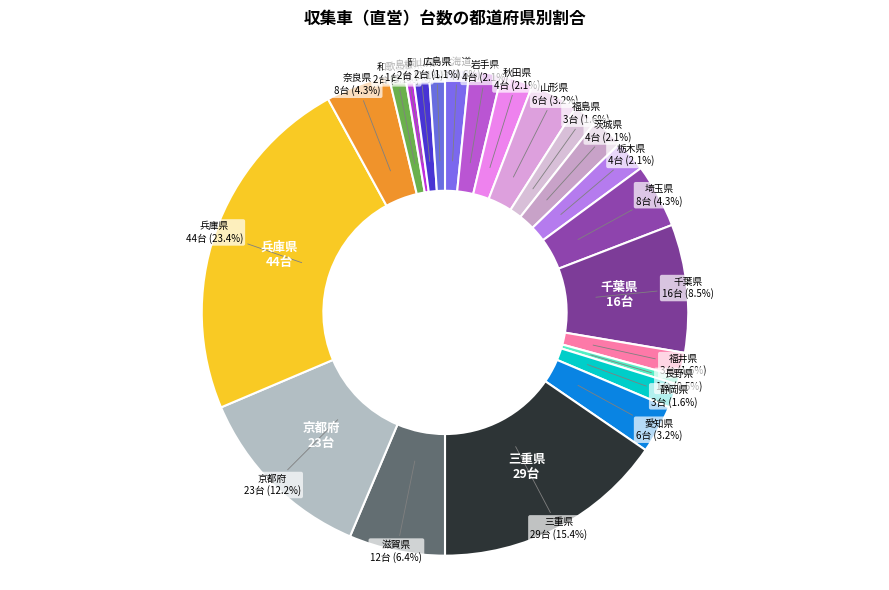

Rank the categories by value from highest to lowest.

兵庫県, 三重県, 京都府, 千葉県, 滋賀県, 埼玉県, 奈良県, 山形県, 愛知県, 岩手県, 秋田県, 茨城県, 栃木県, 北海道, 福島県, 福井県, 静岡県, 和歌山県, 岡山県, 広島県, 長野県, 島根県, 青森県, 宮城県, 群馬県, 東京都, 神奈川県, 新潟県, 富山県, 石川県, 山梨県, 岐阜県, 大阪府, 鳥取県, 山口県